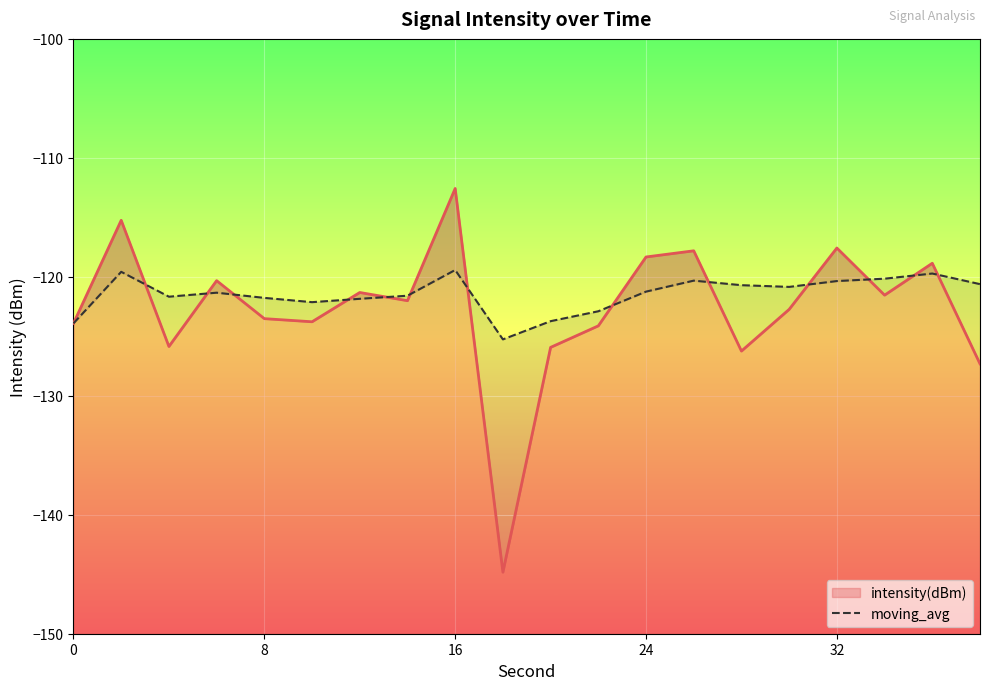

Count the number of values greater than -121.

9